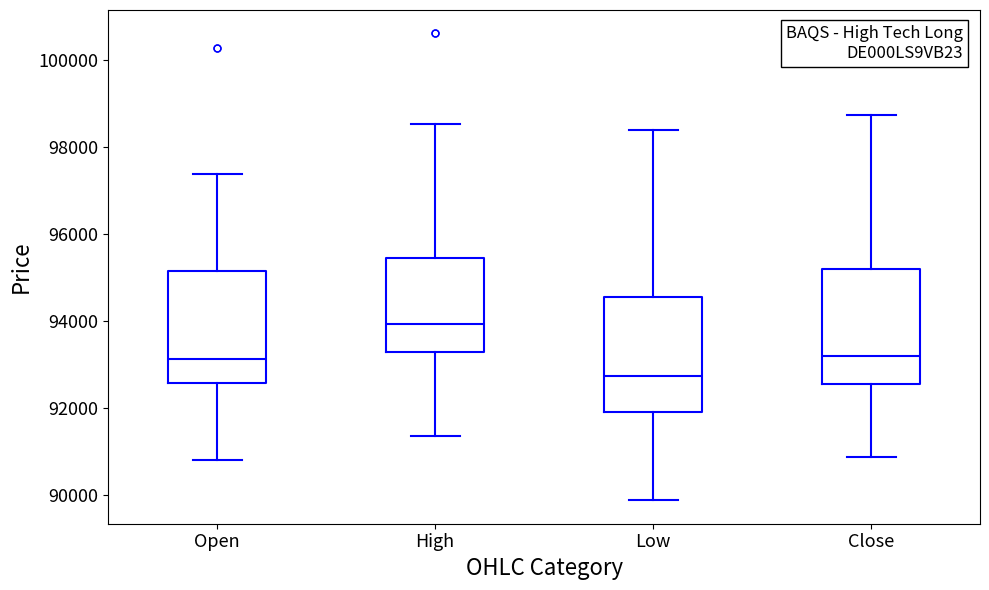

Where is the upper edge of the box for Open on the y-axis? The values are not printed on the chart, so give them approximately, as read against the axis.

95200